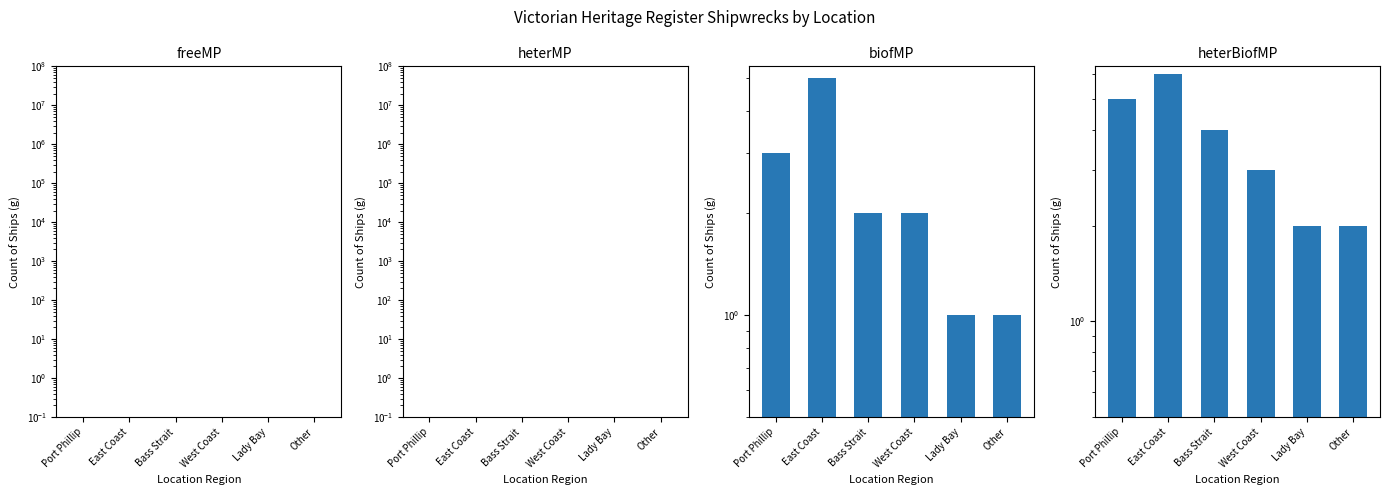

Which series has the widest spread of values?

biofMP